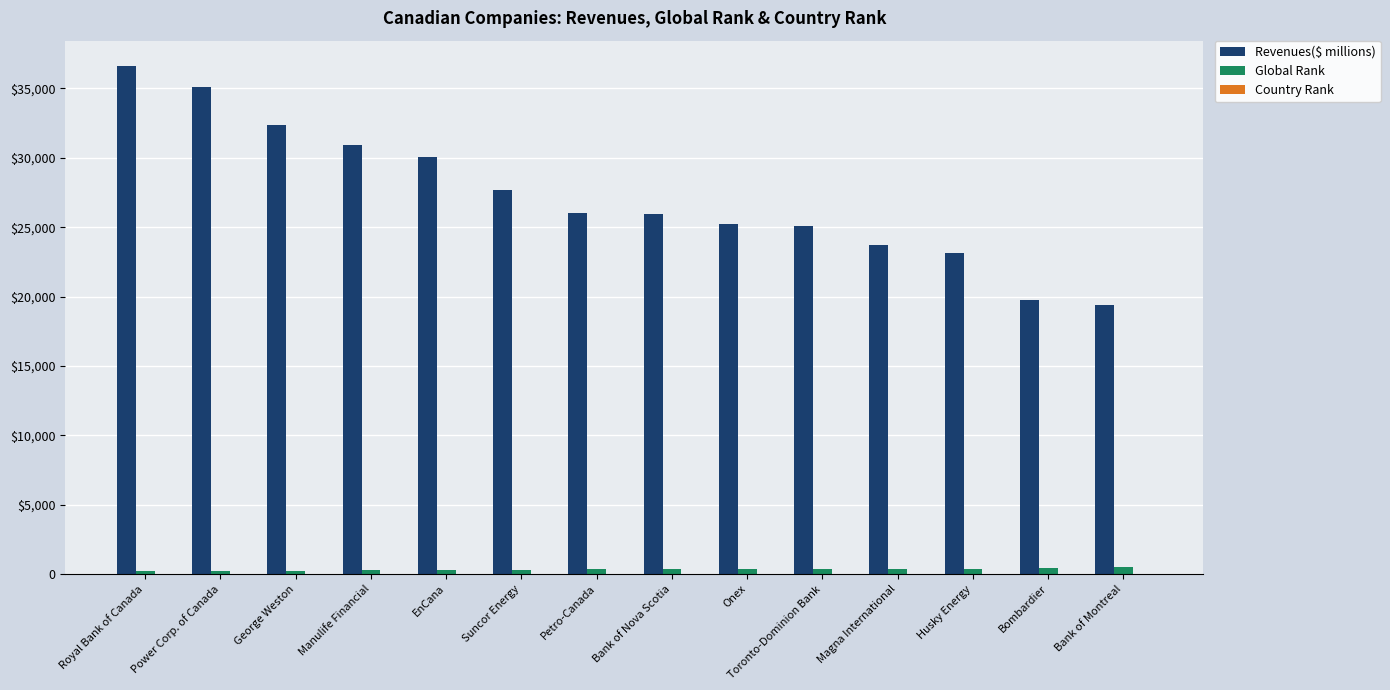

Which label corresponds to the largest value in the chart?

Royal Bank of Canada